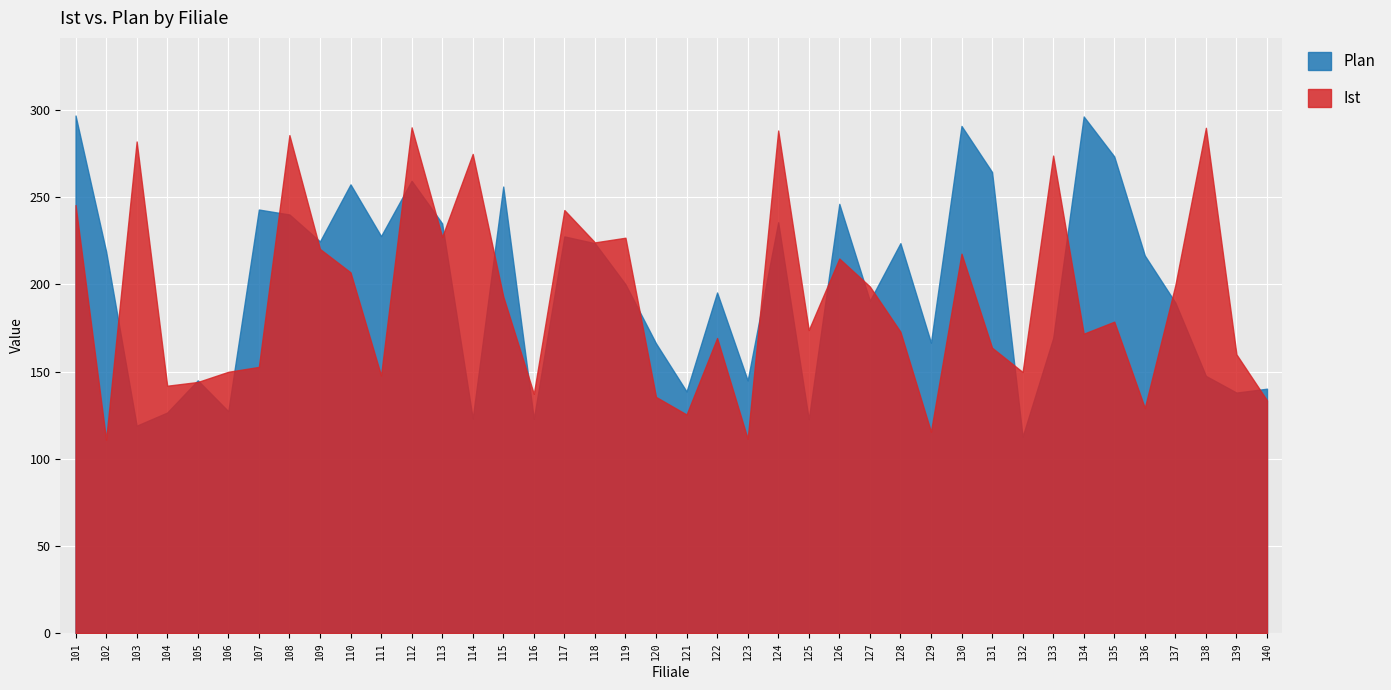

Between which two adjacent categories do Plan and Ist first intersect?

102 and 103